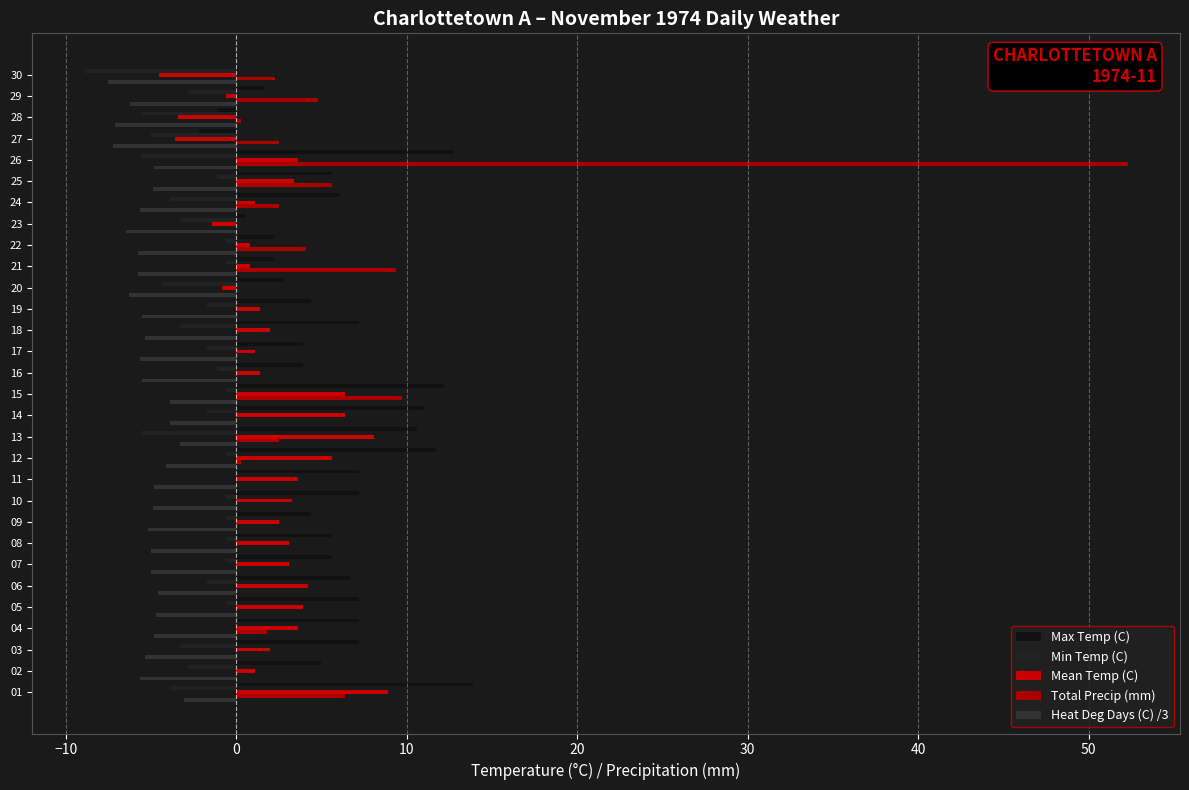

What is the difference between the maximum and second lowest values in the Mean Temp (C) series?

12.5